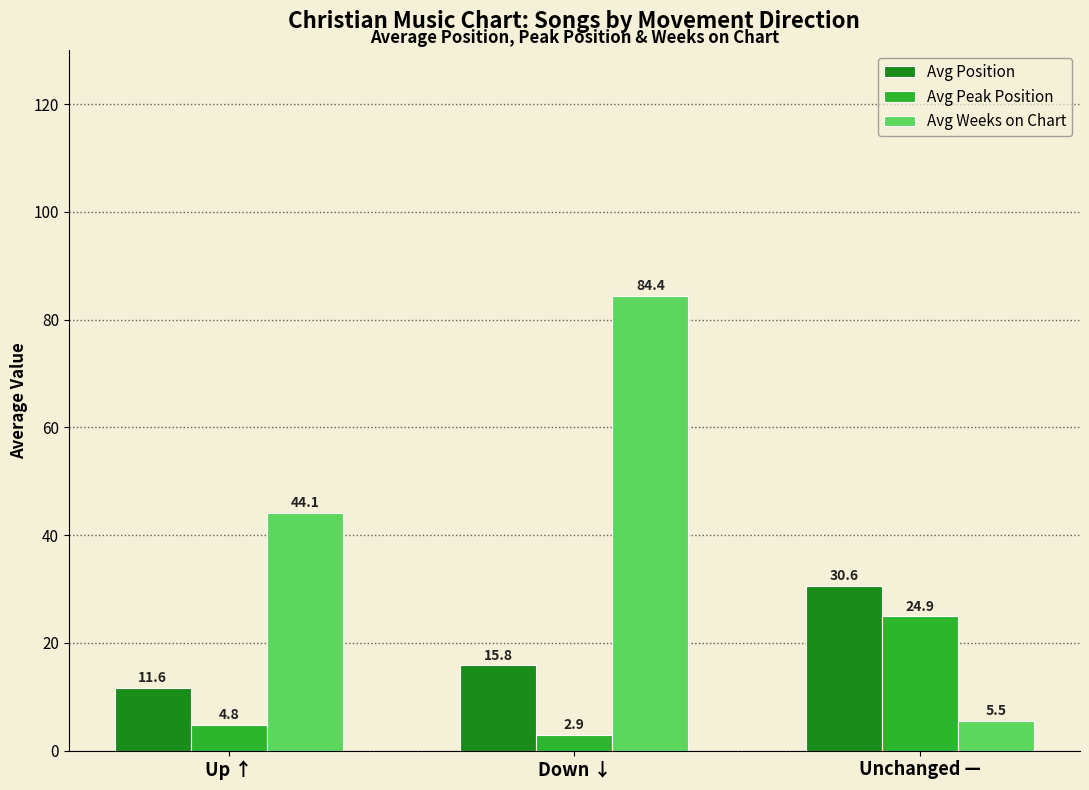

What is the difference between the Avg Position values at Unchanged — and Down ↓?

14.8